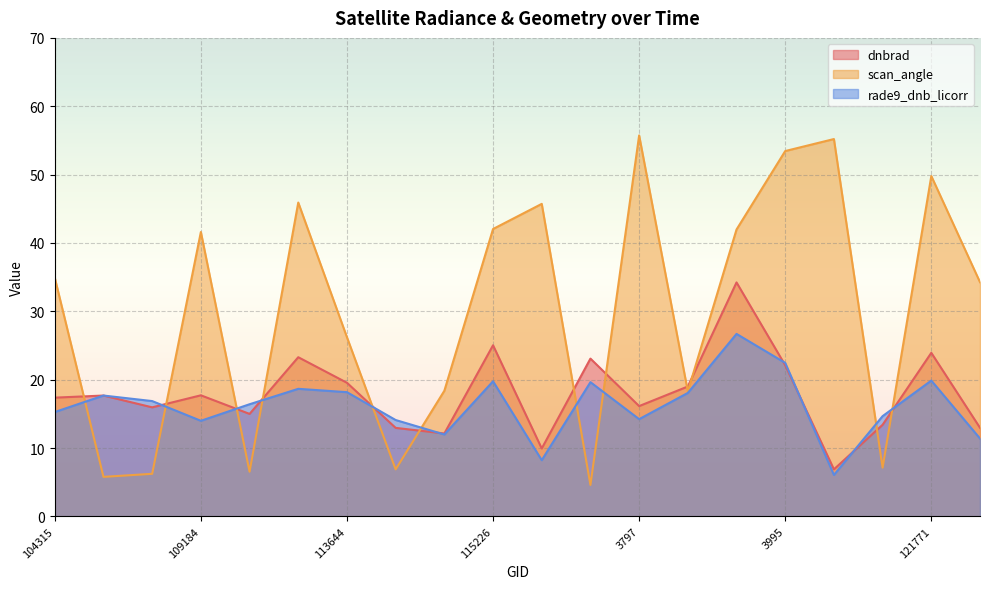

What is the value of the rade9_dnb_licorr point at the 13th from the left?

14.2